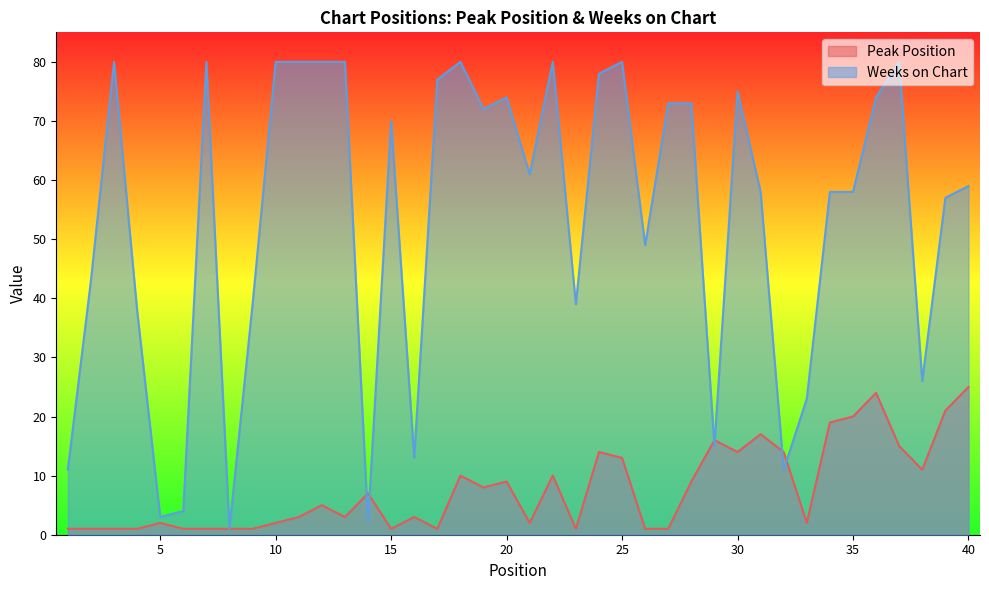

At which category is the sum across all series the highest?

36